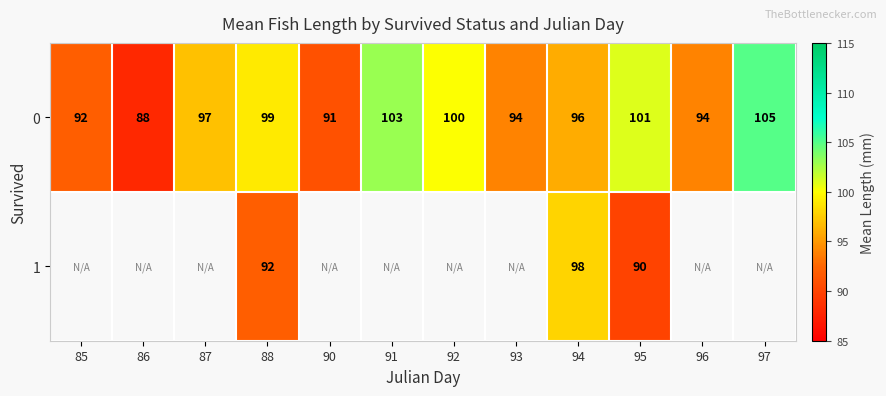

The 0 series shows 105 at 97. True or false?

True